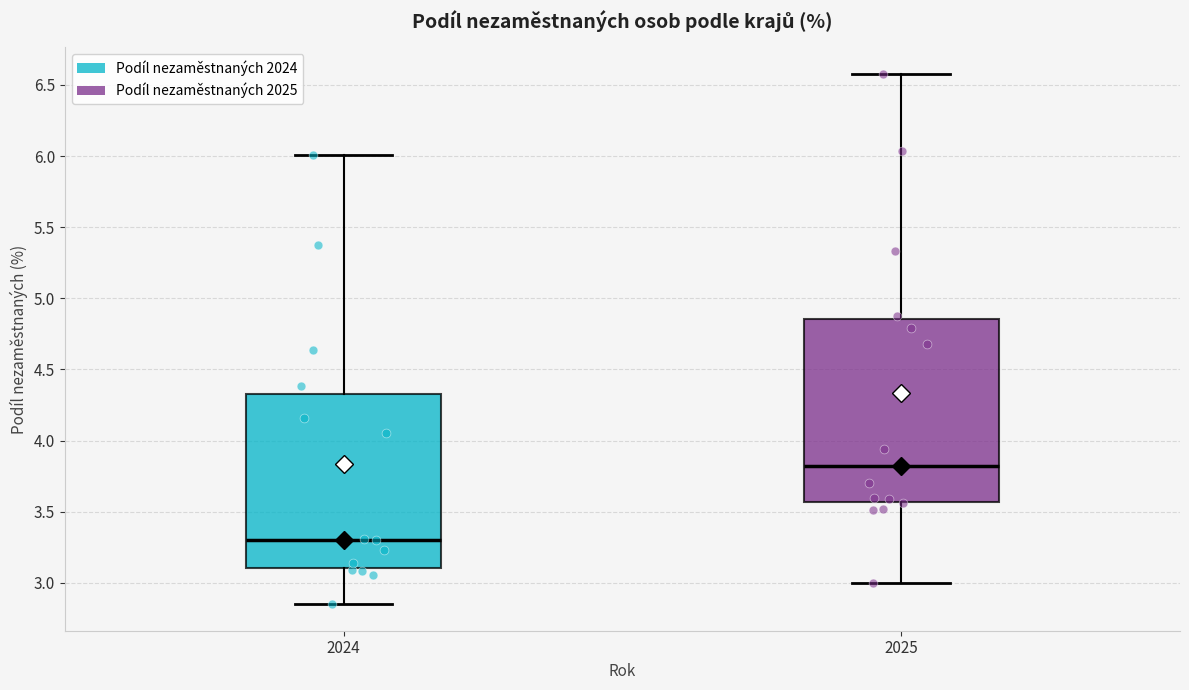

Reading left to right, read every box against the y-axis: the position of its median line, the range the box covers, and the ends of its whiskers. The values are not printed on the chart, so give them approximately, as read against the axis.

2024: median 3.30, box 3.10 to 4.35, whiskers 2.85 to 6.00
2025: median 3.80, box 3.55 to 4.85, whiskers 3.00 to 6.60